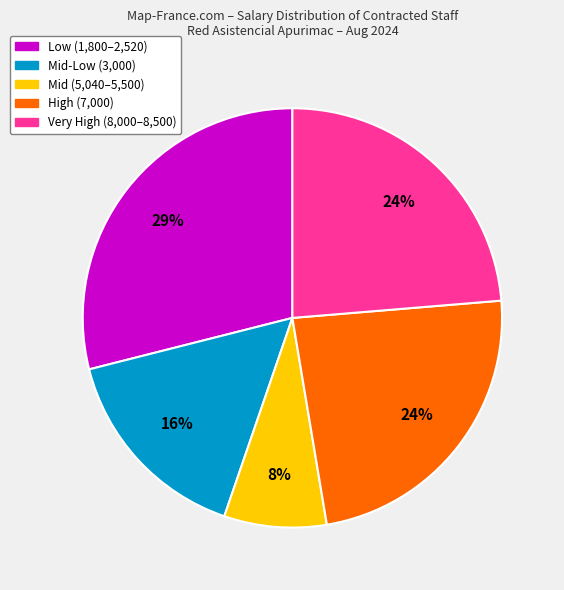

How many segments does this pie chart have?

5